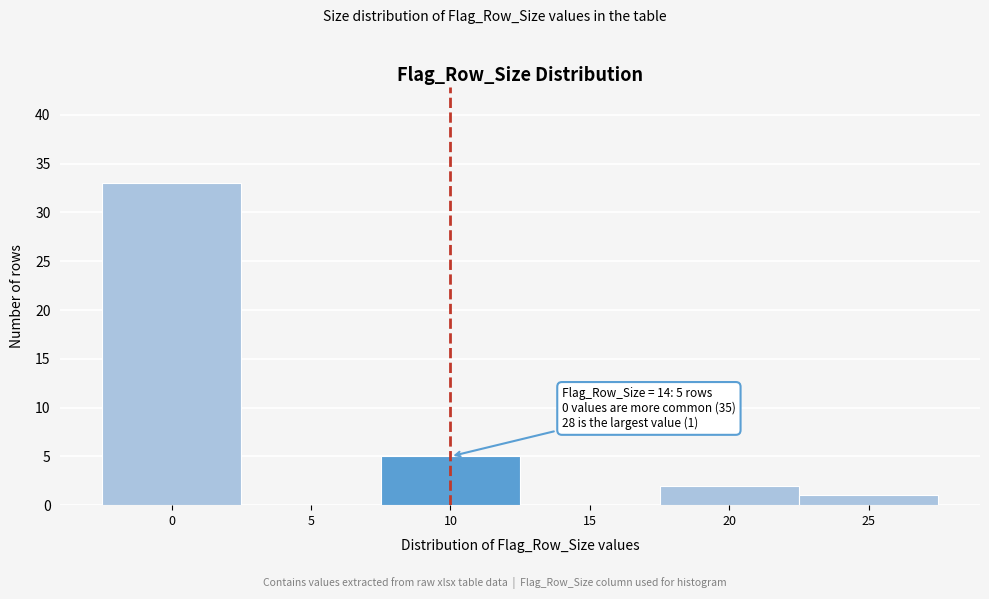

Reading left to right, what are all the values shown in this chart?

0=33	5=0	10=5	15=0	20=2	25=1